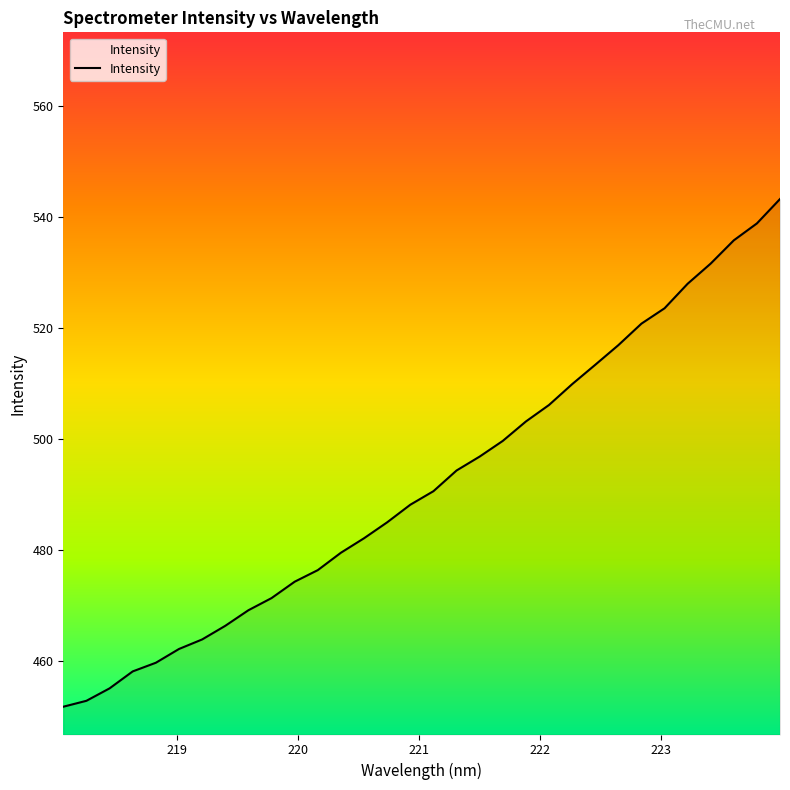

What is the greatest value displayed?

543.2